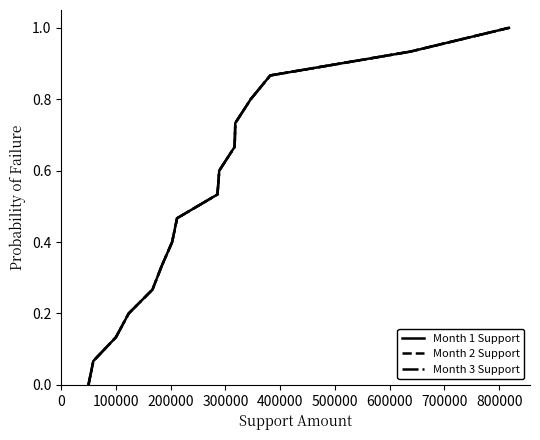

How many lines are shown in the chart?

3